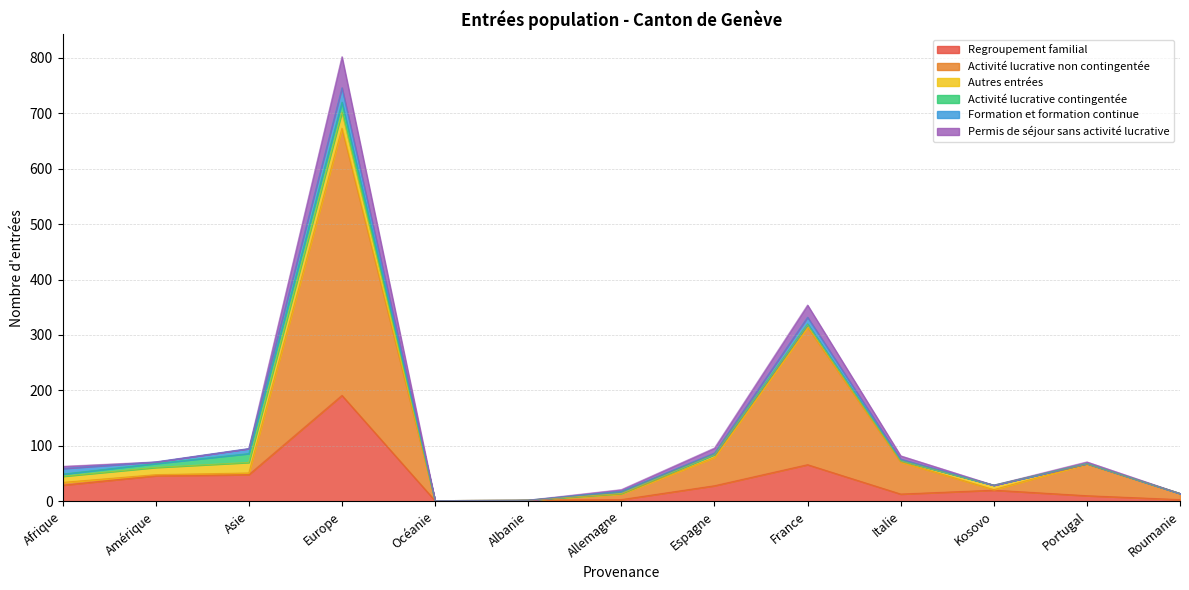

True or false: Regroupement familial has a value of 66 at France.

True